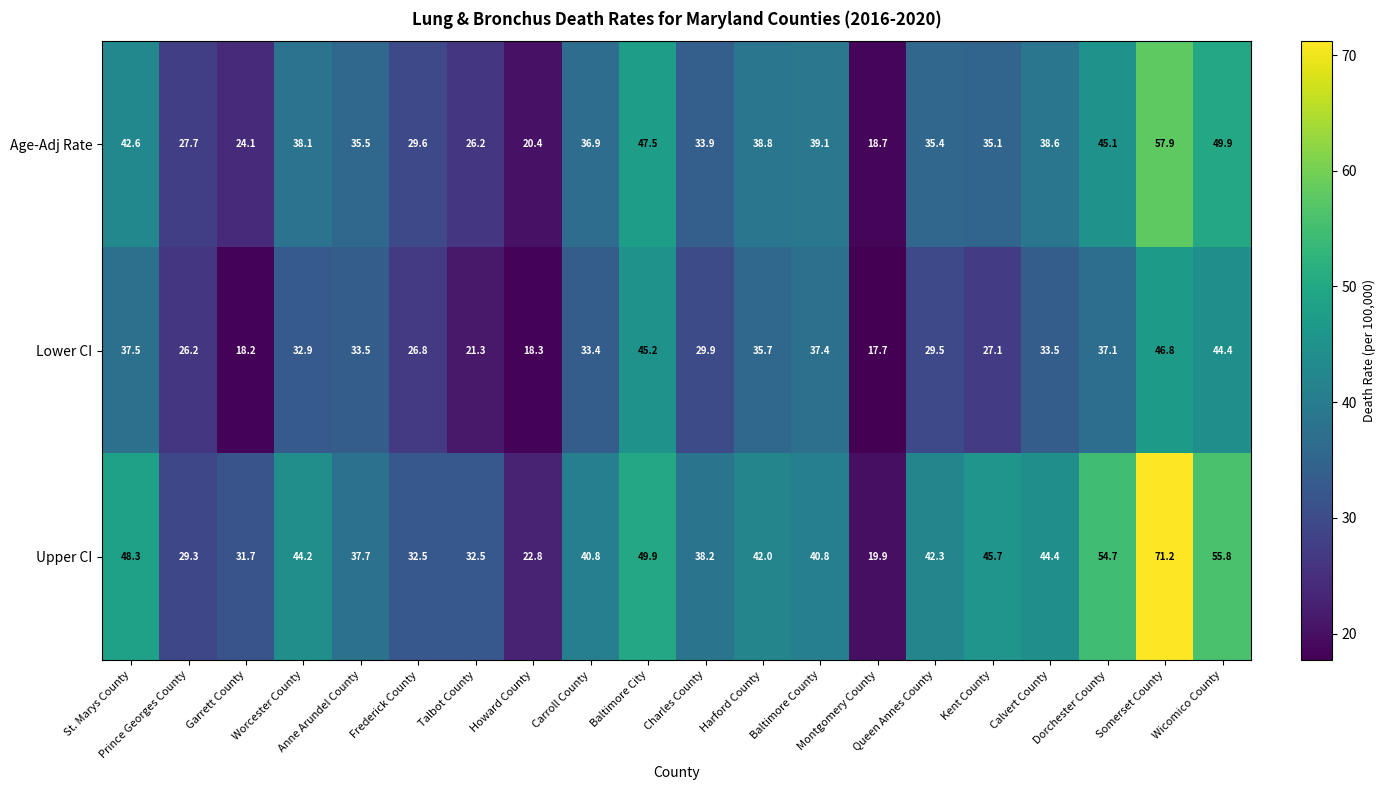

At which category is the sum across all series the highest?

Somerset County